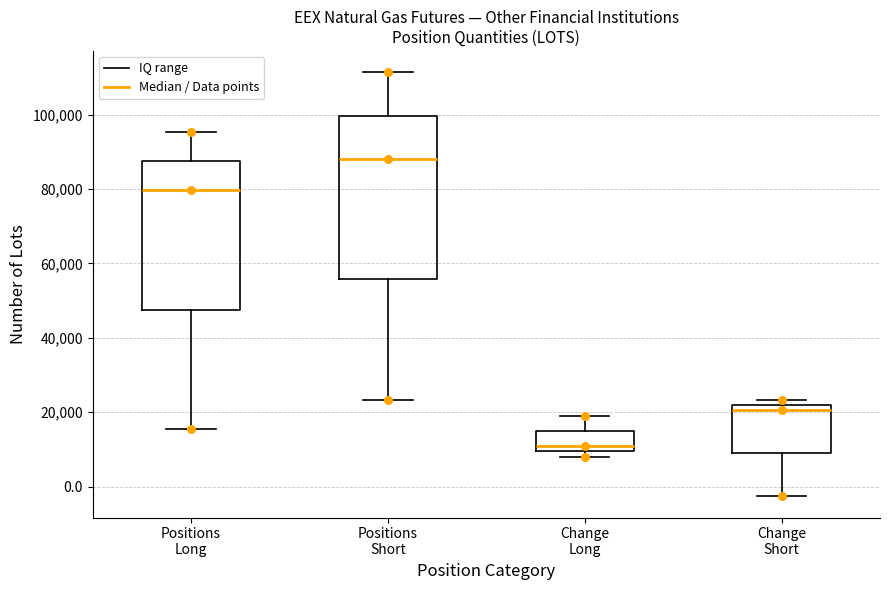

Reading left to right, transcribe this box plot: for each box, give where its median line is, the range the box spans, and where its two whiskers end, as read against the y-axis. The values are not printed on the chart, so give them approximately, as read against the axis.

Positions Long: median 80000, box 48000 to 88000, whiskers 16000 to 96000
Positions Short: median 88000, box 56000 to 100000, whiskers 24000 to 112000
Change Long: median 12000, box 10000 to 16000, whiskers 8000 to 18000
Change Short: median 20000, box 10000 to 22000, whiskers -2000 to 24000